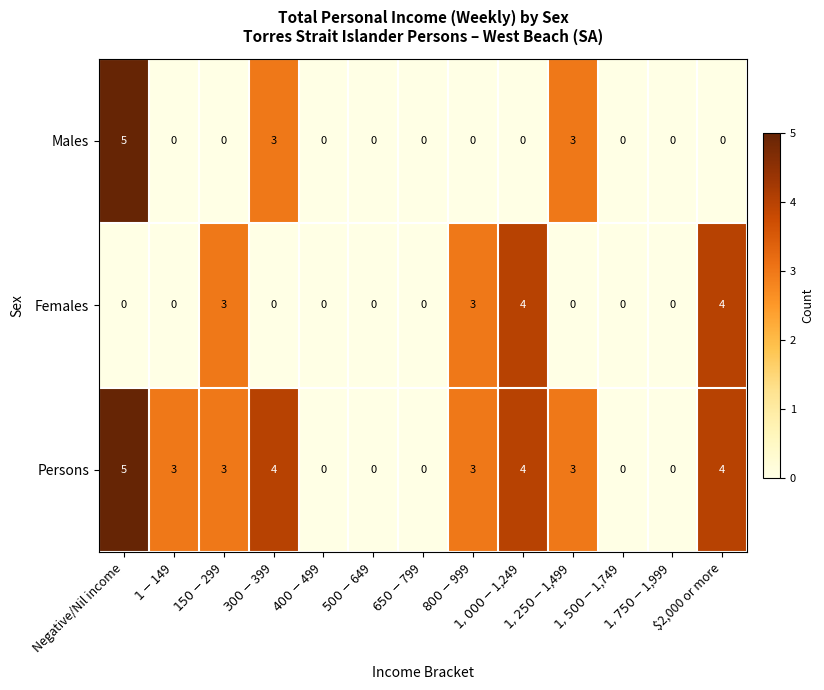

What is the maximum value for Males?

5